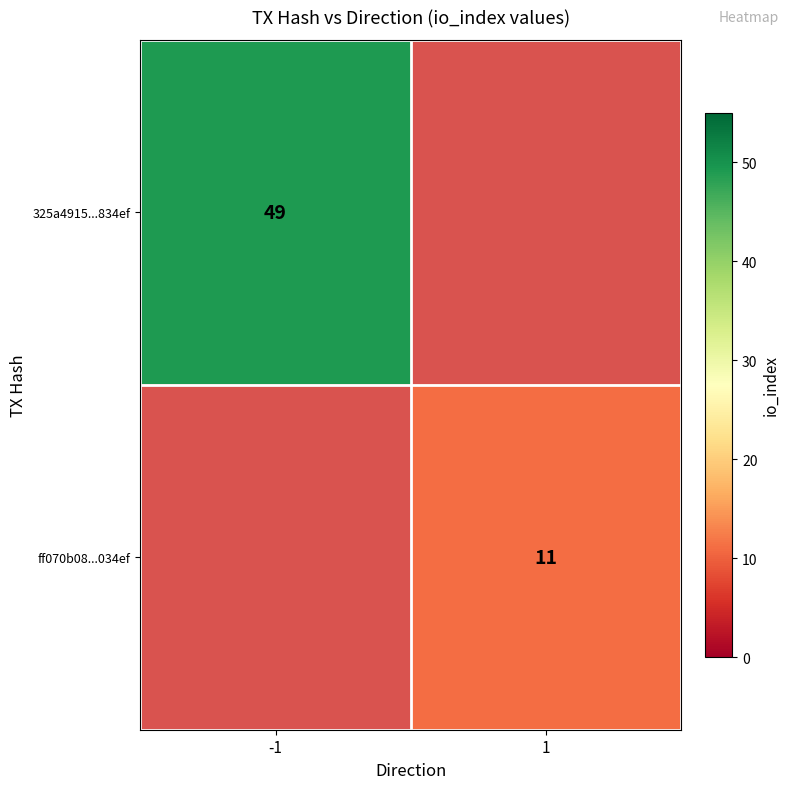

True or false: 325a4915...834ef has a value of 49 at -1.

True